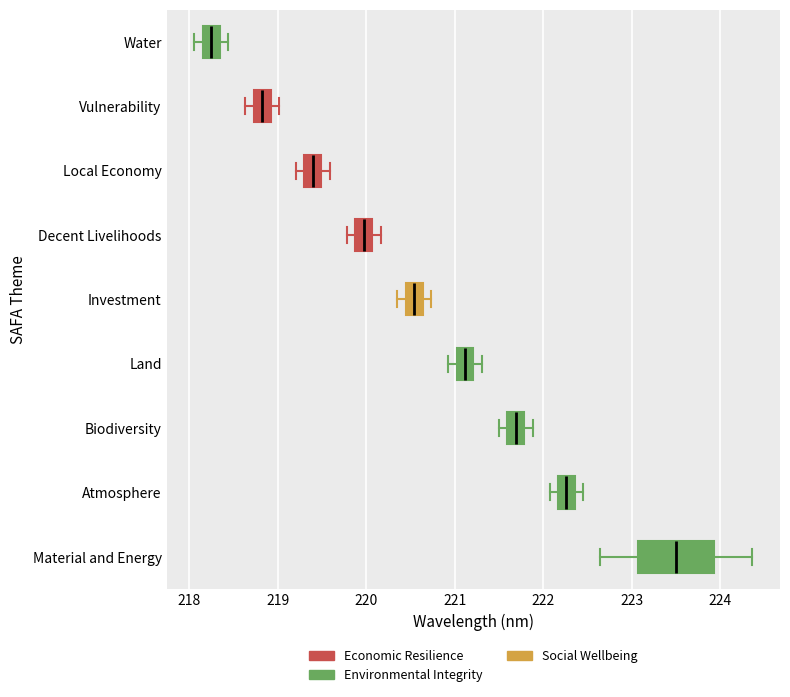

Reading bottom to top, read every box against the x-axis: the position of its median line, the range the box covers, and the ends of its whiskers. The values are not printed on the chart, so give them approximately, as read against the axis.

Material and Energy: median 223.5, box 223.1 to 223.9, whiskers 222.6 to 224.4
Atmosphere: median 222.3, box 222.2 to 222.4, whiskers 222.1 to 222.5
Biodiversity: median 221.7, box 221.6 to 221.8, whiskers 221.5 to 221.9
Land: median 221.1, box 221.0 to 221.2, whiskers 220.9 to 221.3
Investment: median 220.5, box 220.4 to 220.6, whiskers 220.4 (left of the box's left edge) to 220.7
Decent Livelihoods: median 220.0, box 219.9 to 220.1, whiskers 219.8 to 220.2
Local Economy: median 219.4, box 219.3 to 219.5, whiskers 219.2 to 219.6
Vulnerability: median 218.8, box 218.7 to 218.9, whiskers 218.6 to 219.0
Water: median 218.3 (inside the box), box 218.2 to 218.3, whiskers 218.1 to 218.4